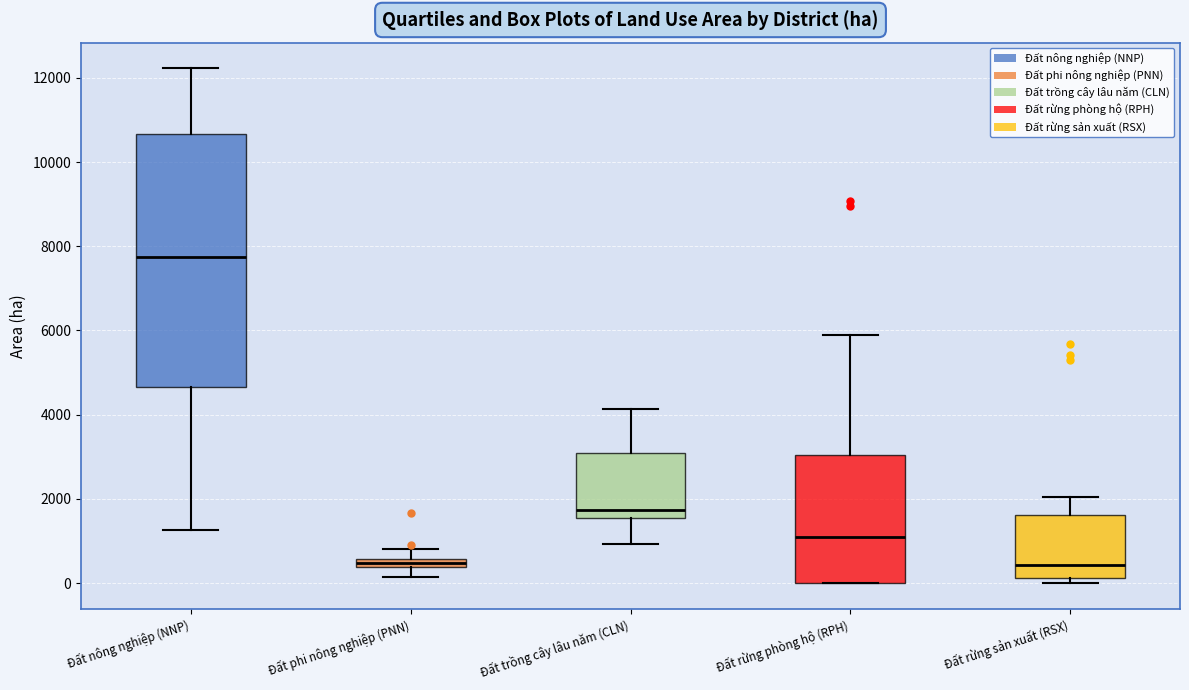

Where is the lower edge of the box for Đất rừng sản xuất (RSX) on the y-axis? The values are not printed on the chart, so give them approximately, as read against the axis.

200